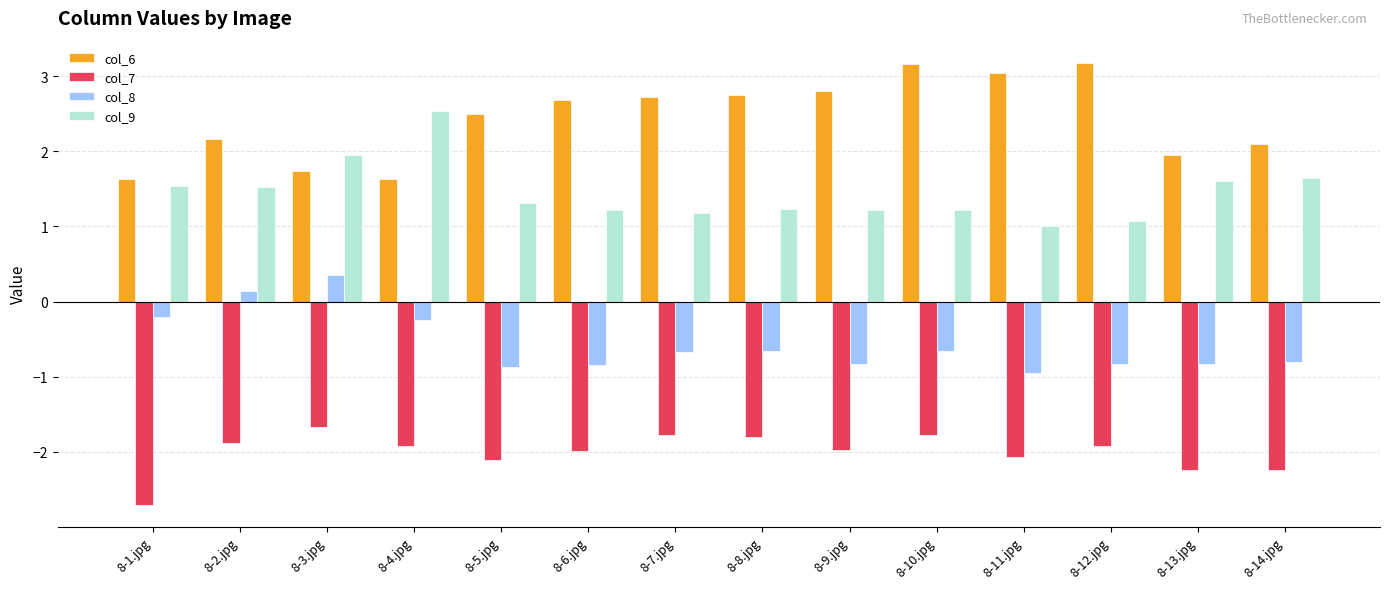

Which category has the lowest value in the col_8 series?

8-11.jpg